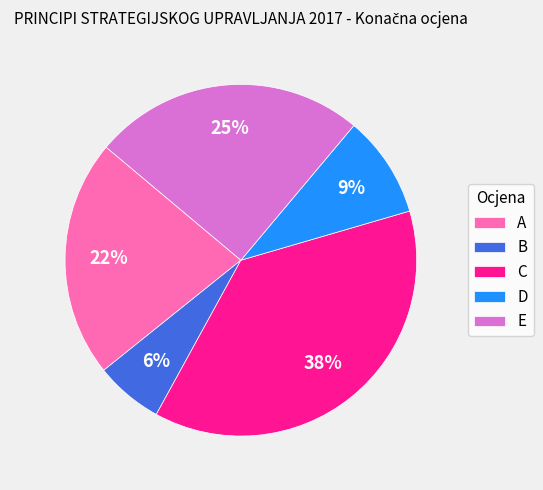

To the nearest percent, what is the average slice percentage?

20%